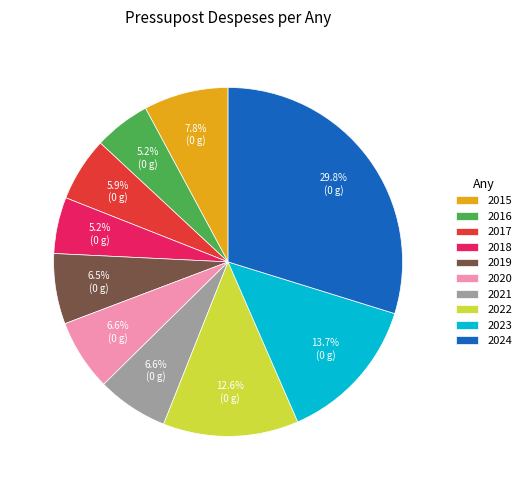

What percentage is the 2024 slice, to the nearest percent?

30%